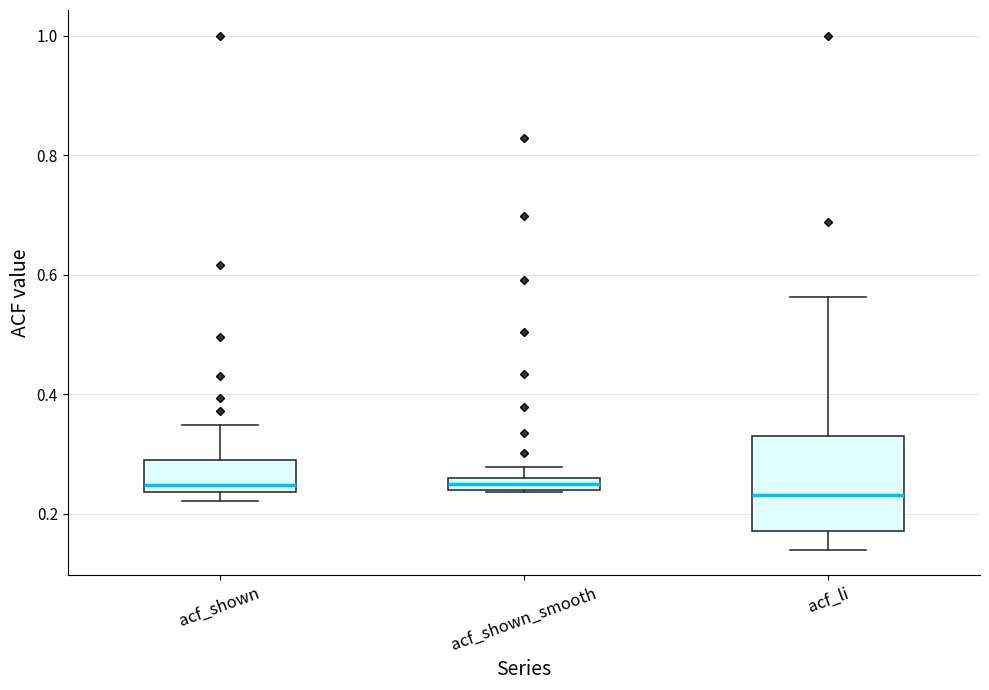

Where is the lower edge of the box for acf_shown_smooth on the y-axis? The values are not printed on the chart, so give them approximately, as read against the axis.

0.24